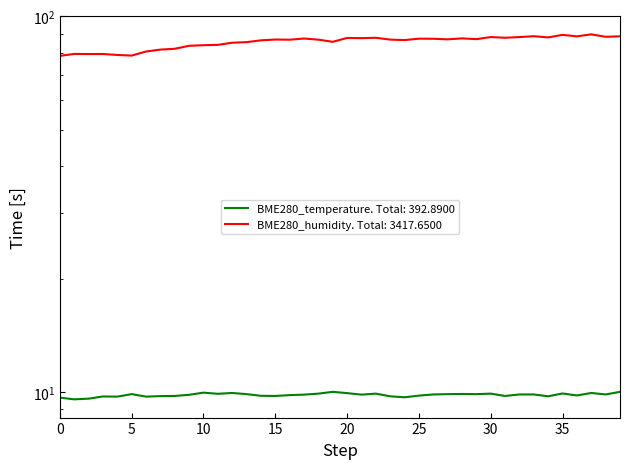

What is the greatest value displayed?

89.6